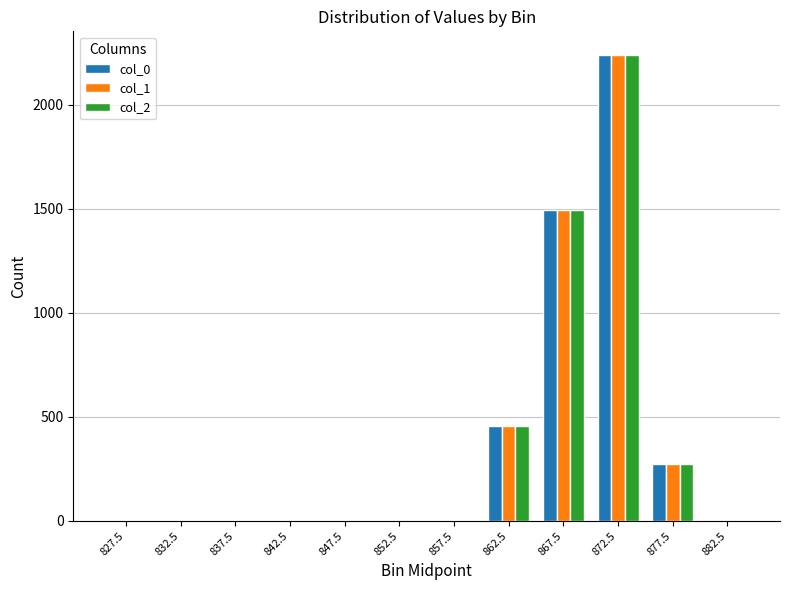

What is the total value across all series at 862.5?

1365